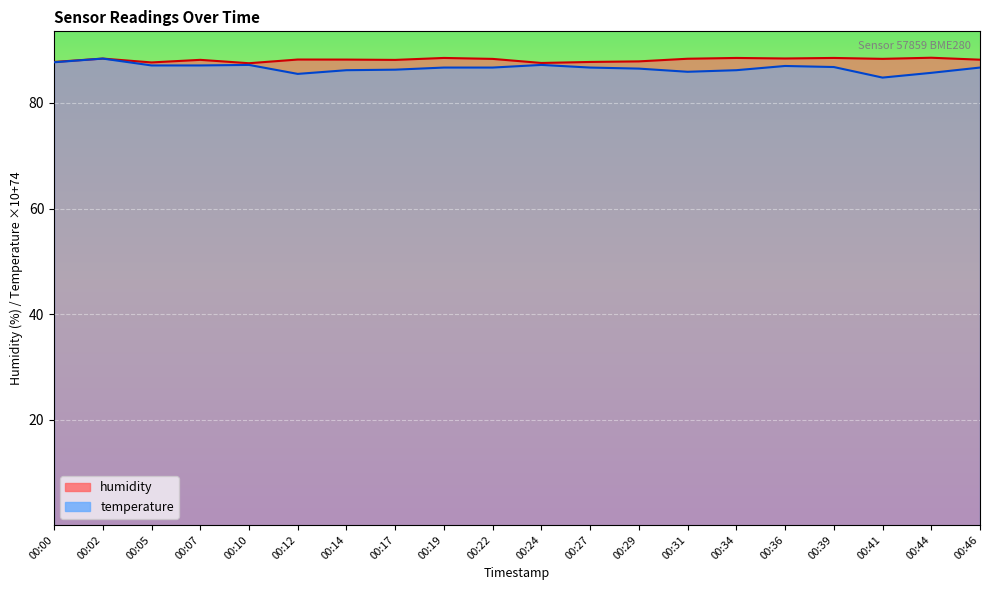

True or false: temperature and humidity intersect in this chart.

False